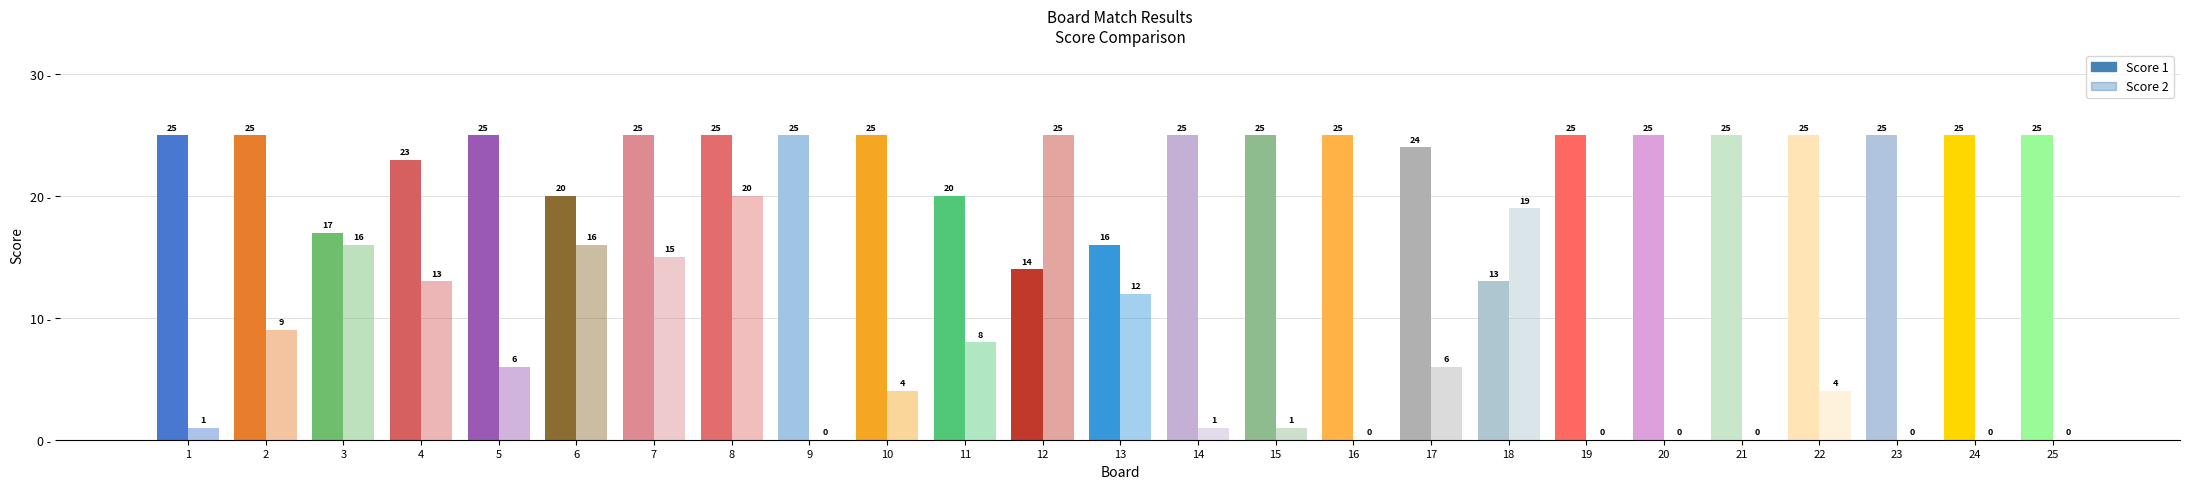

What value does the Score 1 series have at 1, to the nearest 5?

25